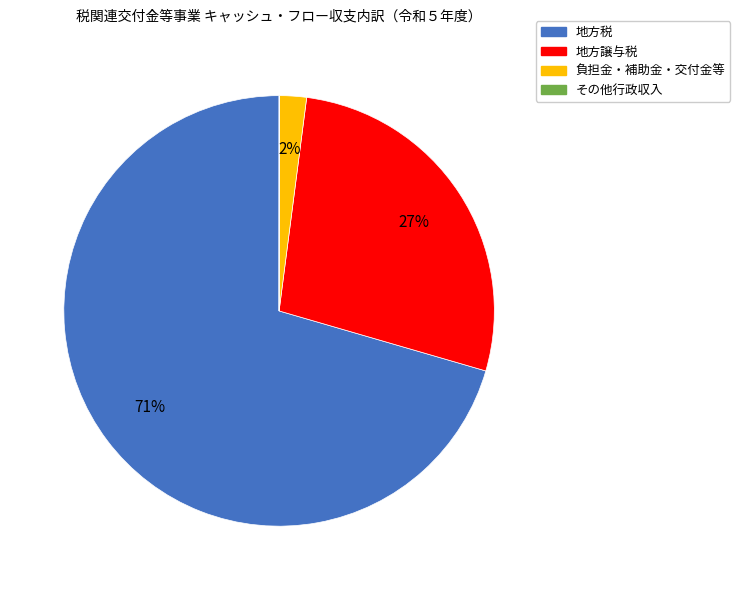

To the nearest percent, what is the average slice percentage?

25%